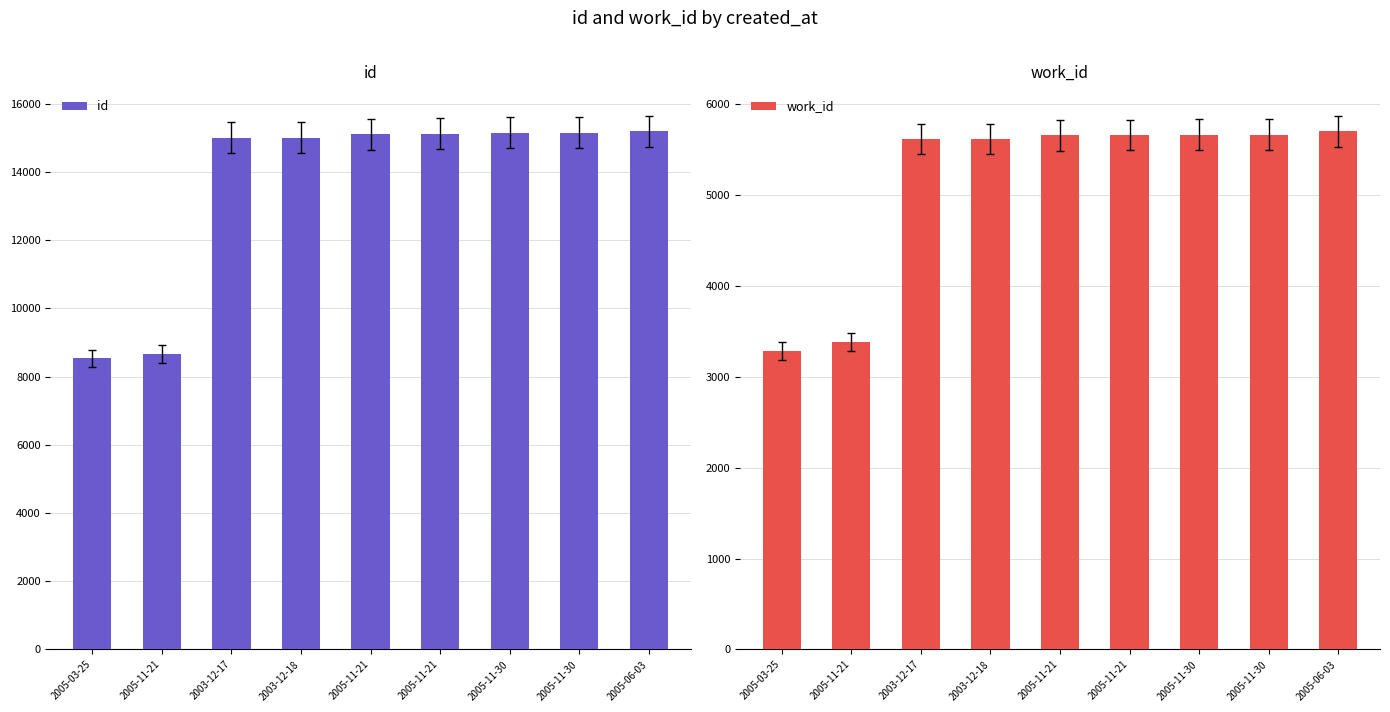

What is the label of the 3rd bar from the right?

2005-11-30